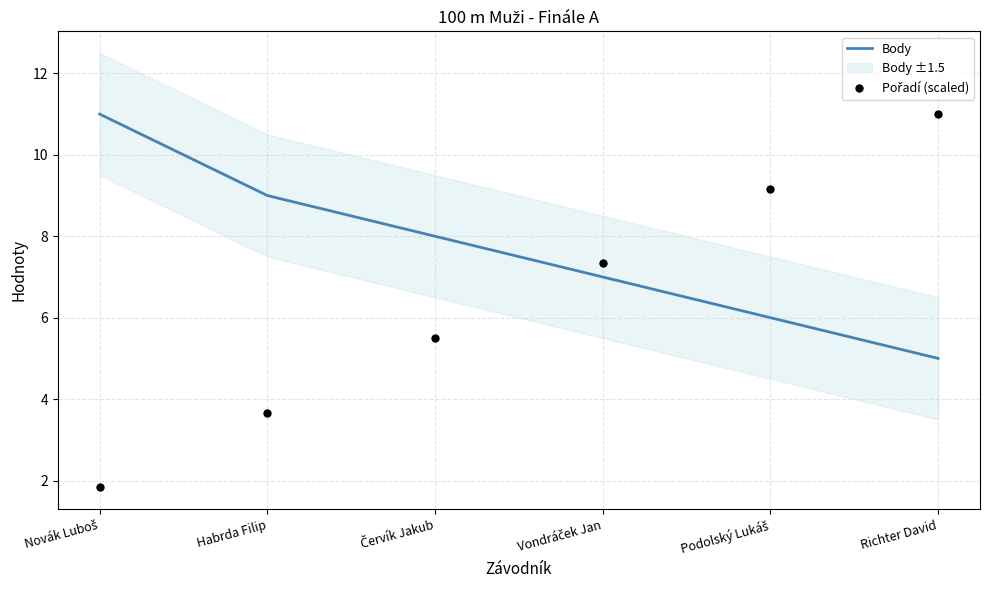

At which category is the sum across all series the highest?

Richter David